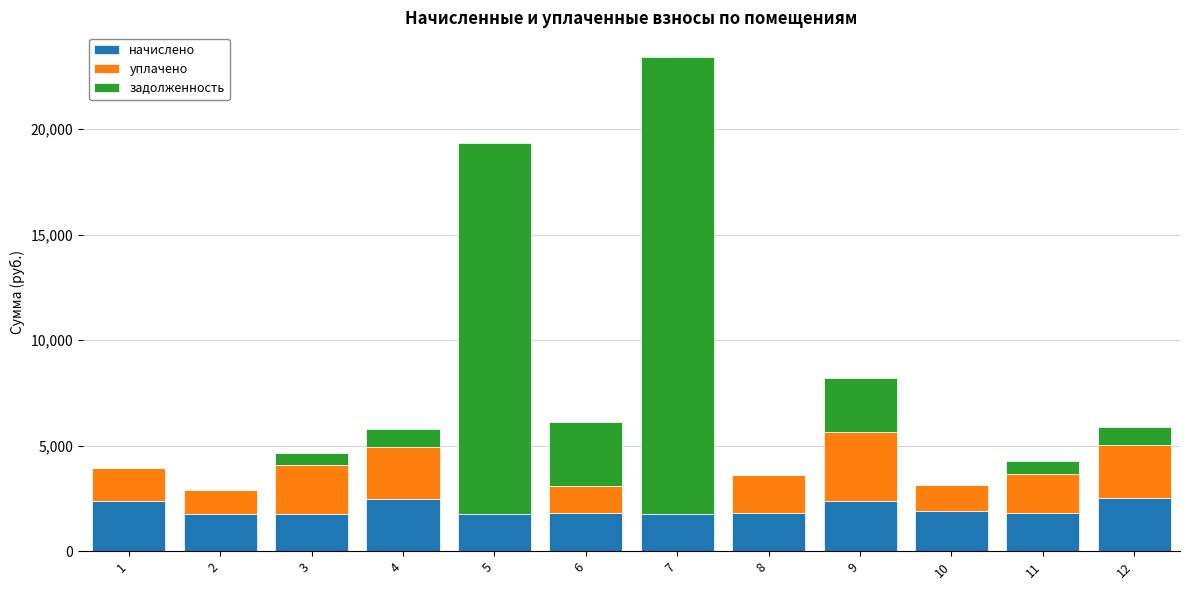

What is the sum of the начислено values at 8 and 12?

4325.9